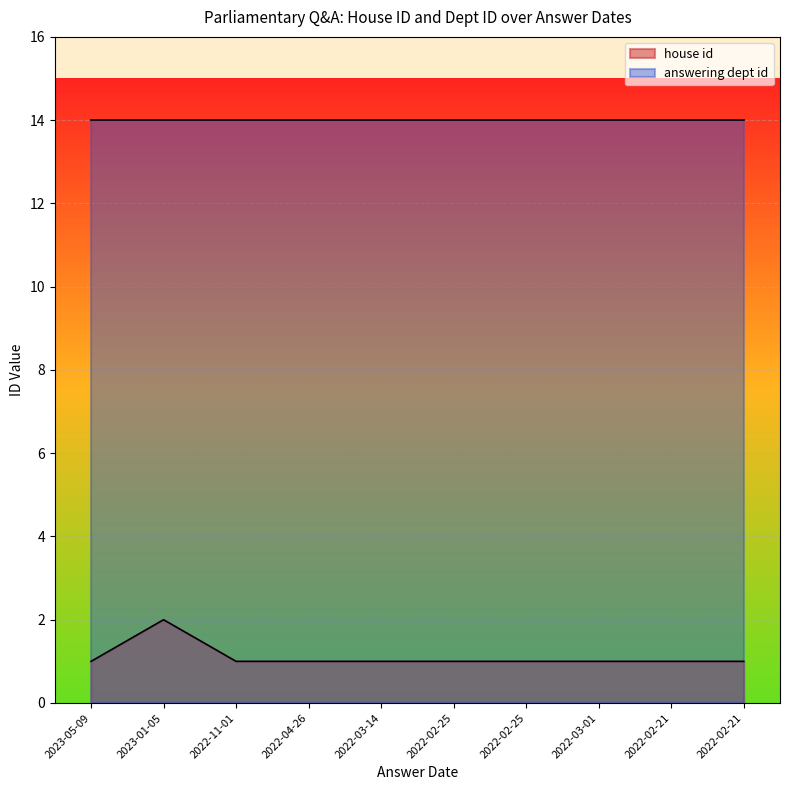

What is the sum of all values?

11